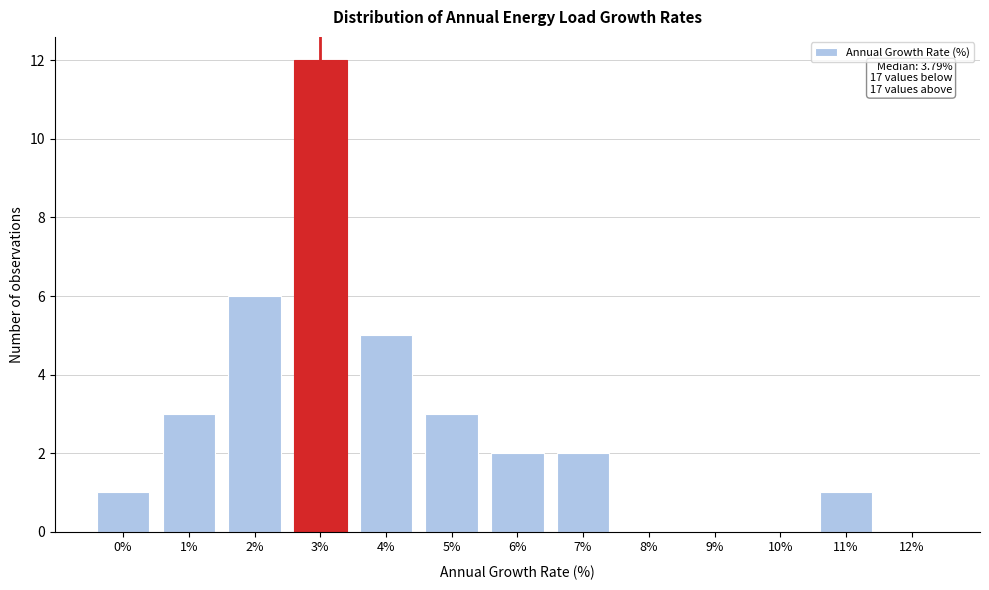

Reading left to right, list all the values displayed in this chart.

0%=1	1%=3	2%=6	3%=12	4%=5	5%=3	6%=2	7%=2	8%=0	9%=0	10%=0	11%=1	12%=0